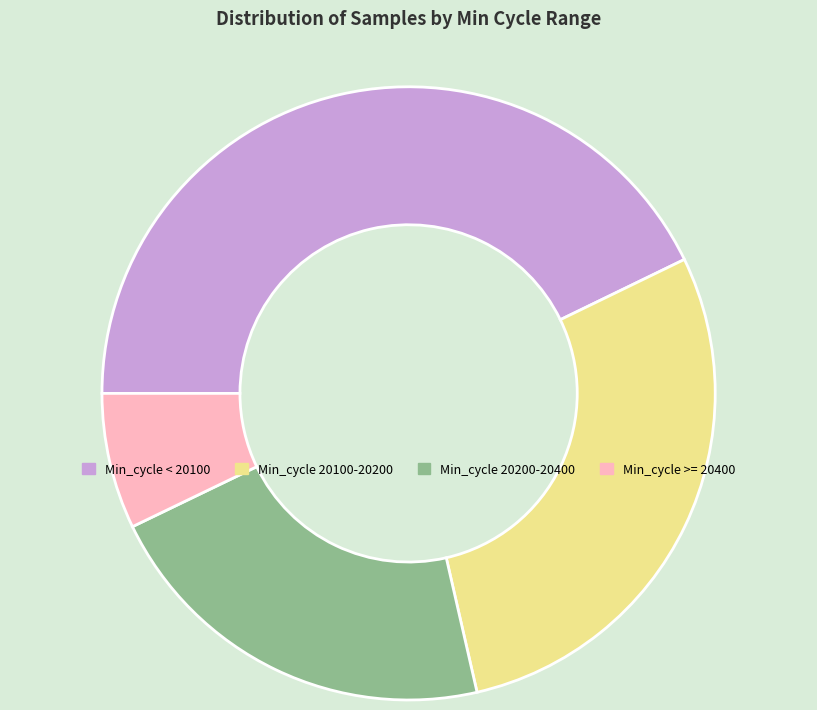

Which has a higher value, Min_cycle >= 20400 or Min_cycle 20200-20400?

Min_cycle 20200-20400